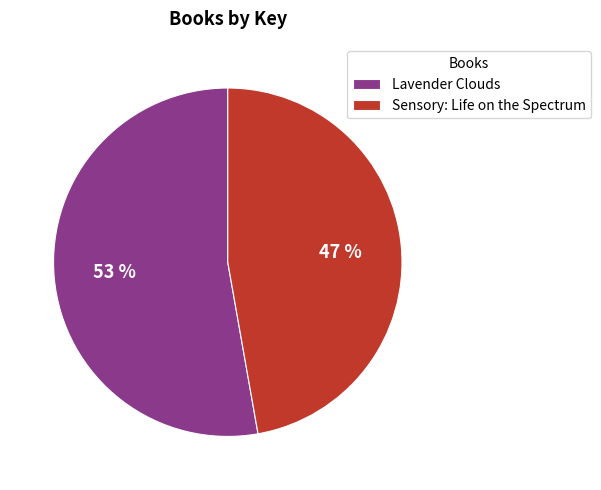

To the nearest percent, what percentage of the pie is Lavender Clouds?

53%